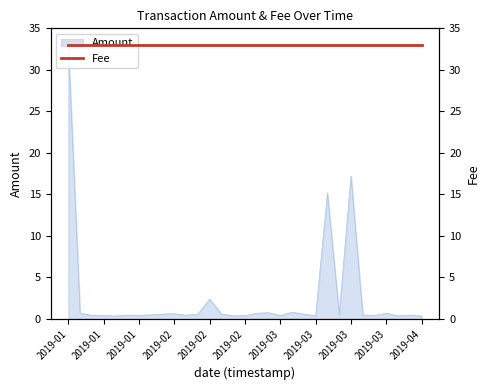

What is the smallest value displayed?

0.3